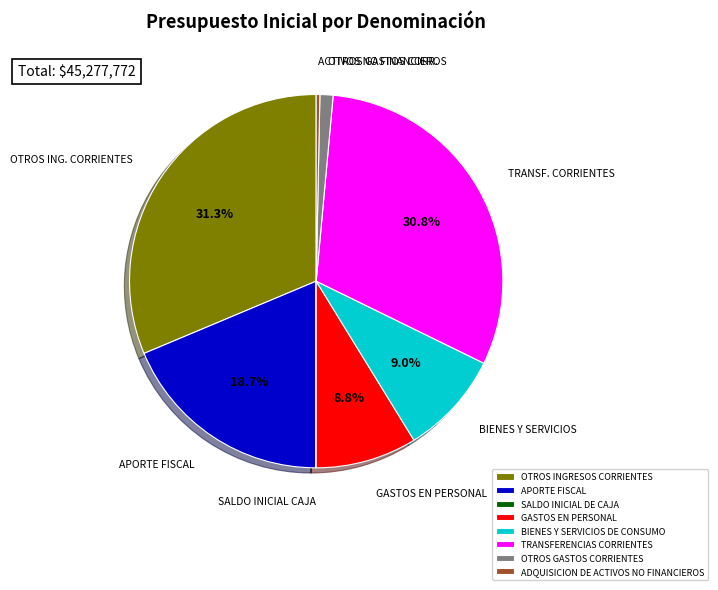

What percentage is NOT represented by APORTE FISCAL?

81.3%